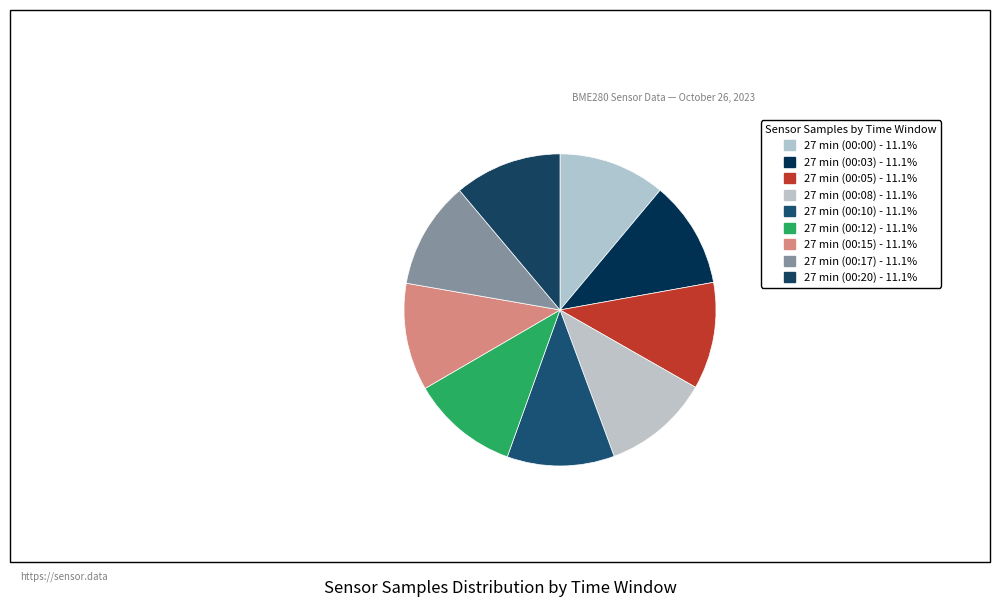

Which has a higher value, 27 min (00:20) or 27 min (00:08)?

27 min (00:20)